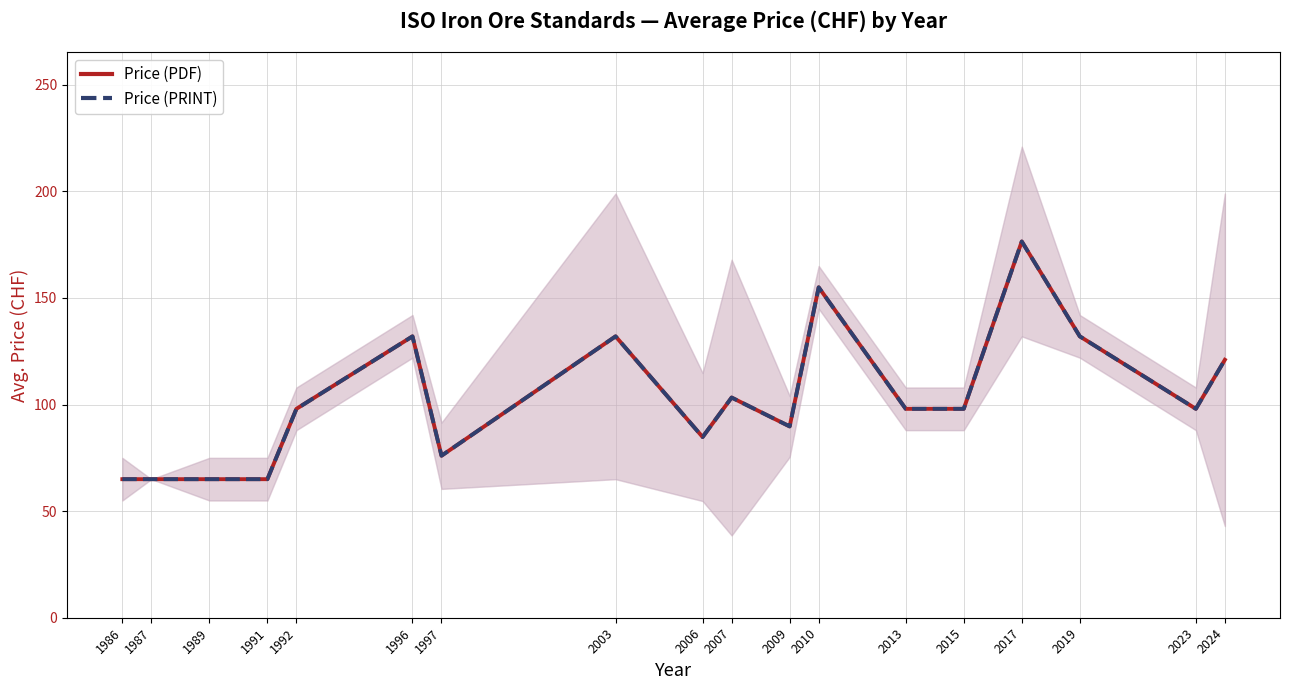

What is the approximate value of Price (PDF) at 1987?

65.0